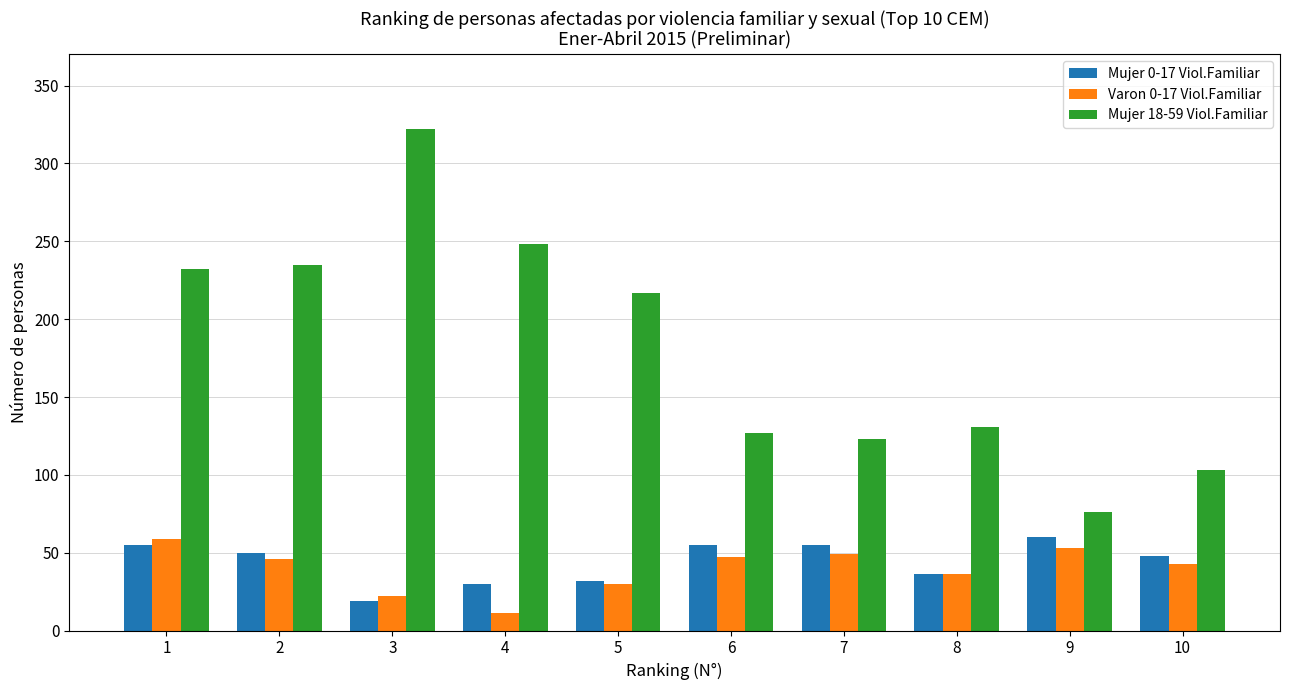

What is the total value across all series at 10?

194